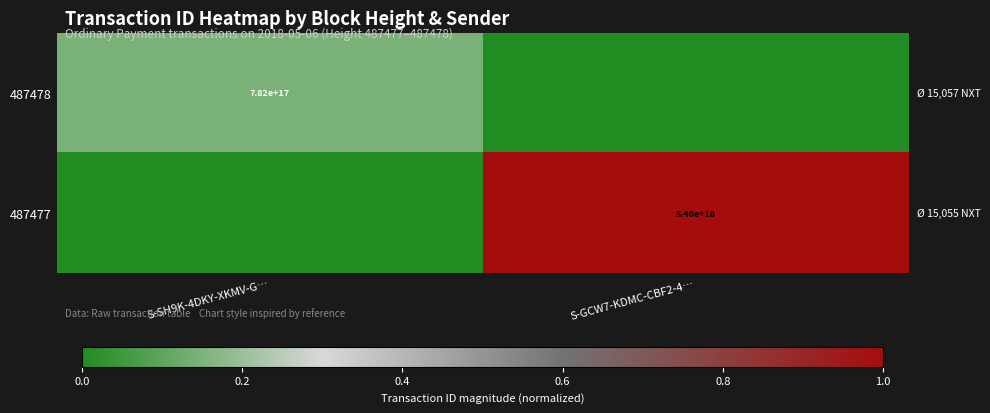

True or false: 487477 has a value of 5400000000000000000 at S-GCW7-KDMC-CBF2-4….

True